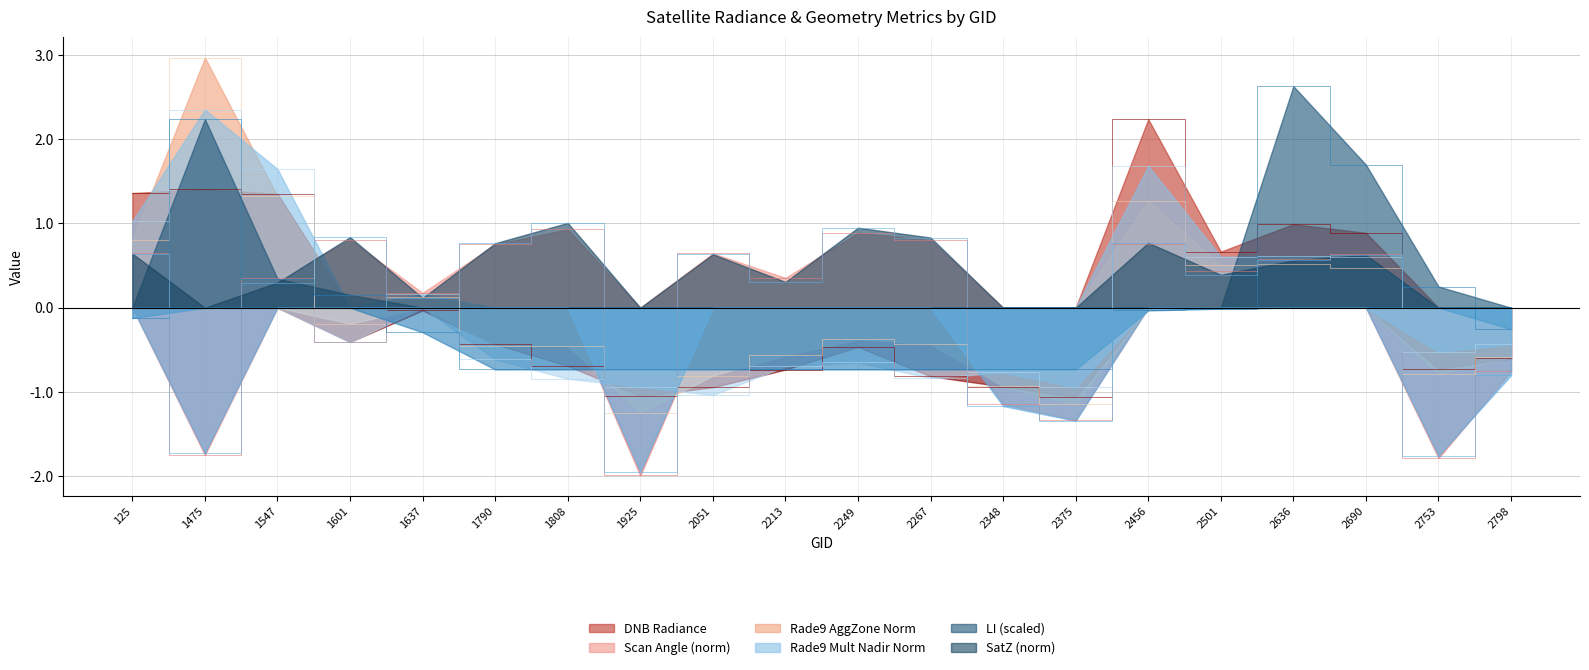

Does the chart display data point markers on the line(s)?

No